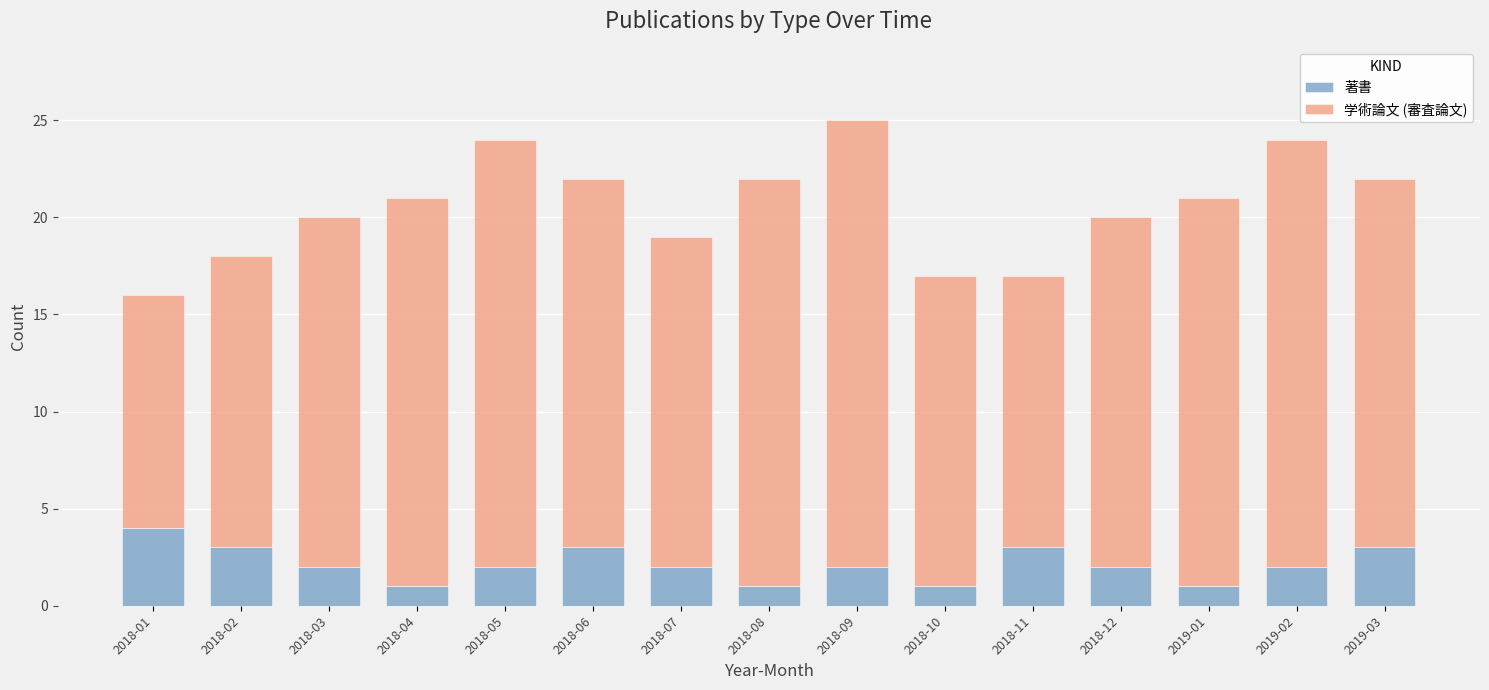

What is the total value across all series at 2018-04?

21